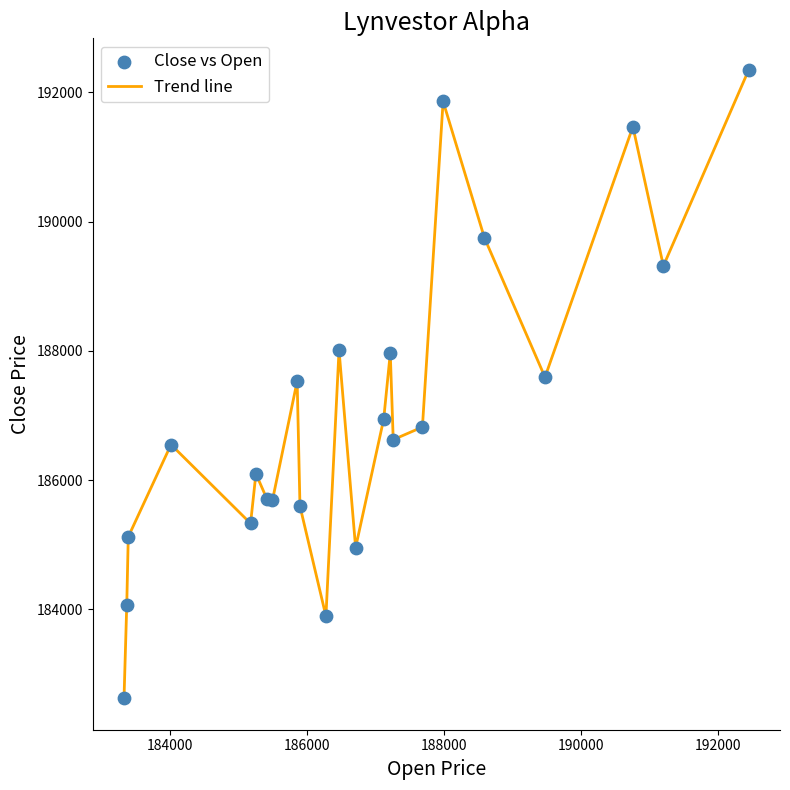

What is the greatest value displayed?

192348